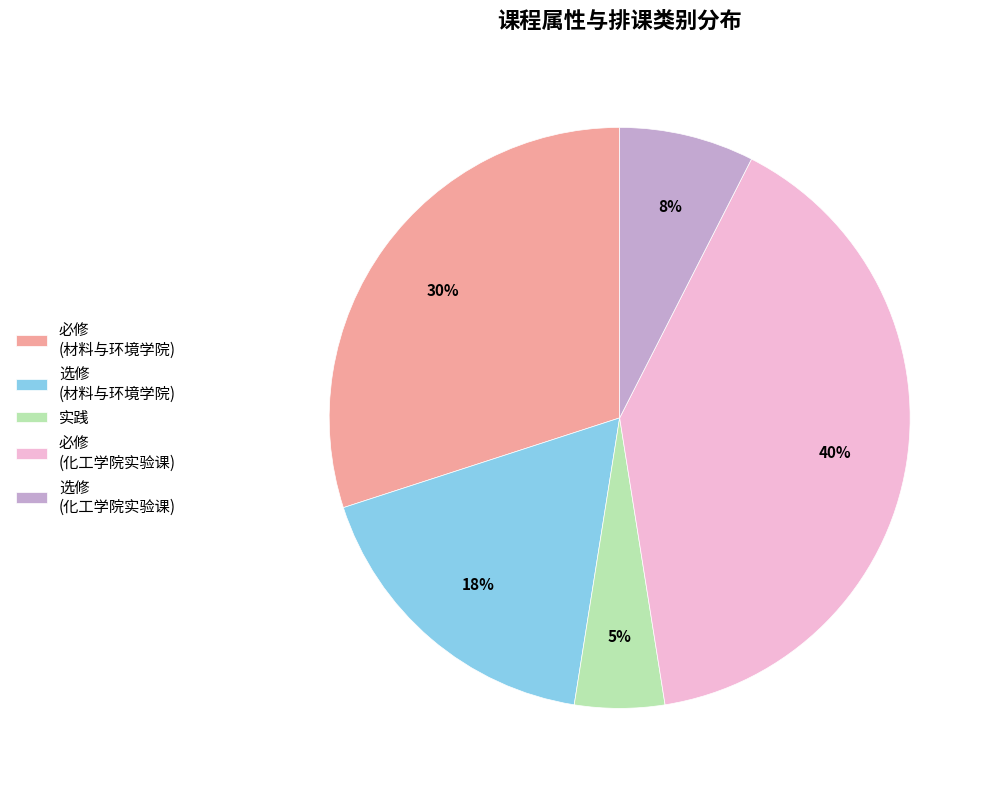

To the nearest percent, what is the combined percentage of 选修 (材料与环境学院) and 必修 (化工学院实验课)?

58%